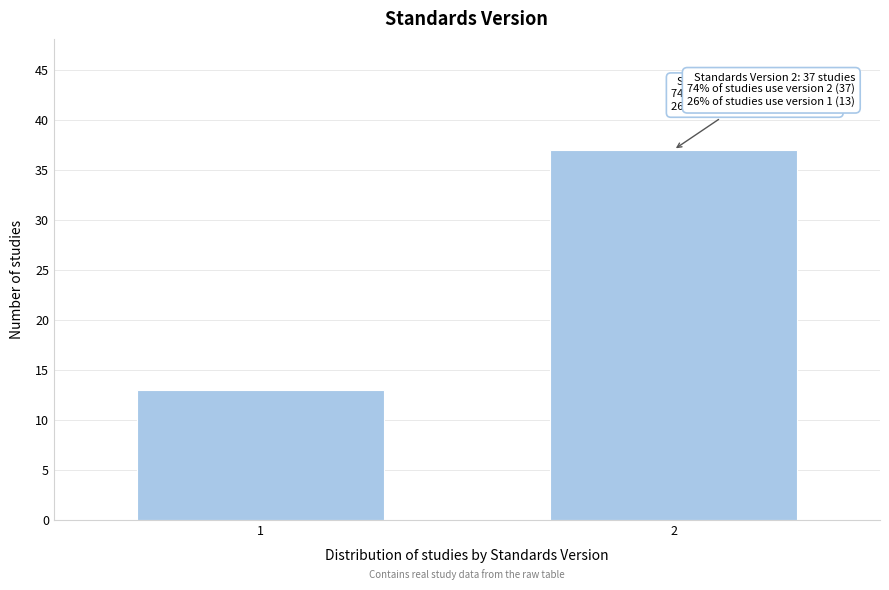

Reading right to left, what are all the values shown in this chart?

2=37	1=13